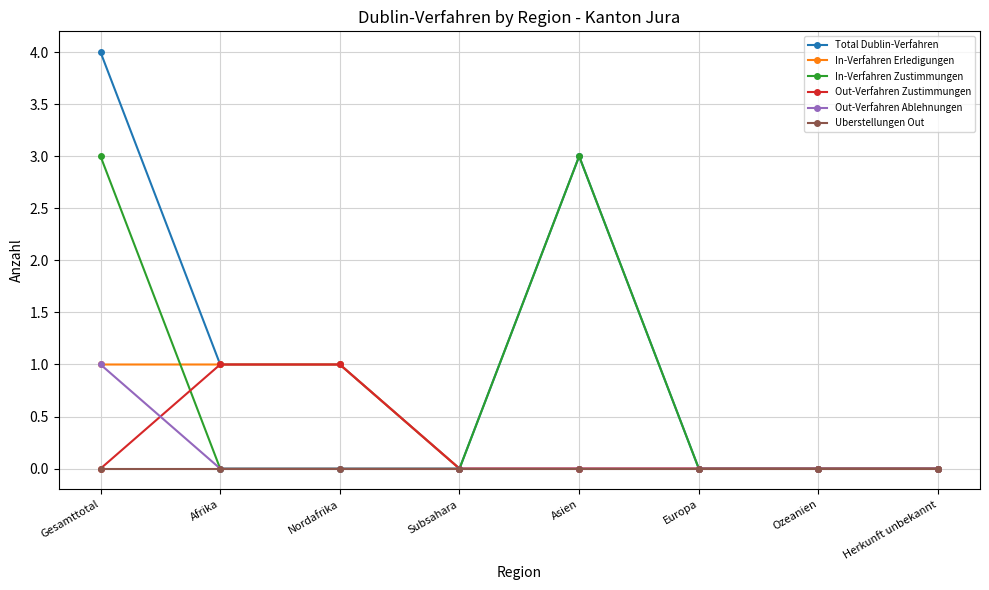

What is the label of the 2nd point from the left?

Afrika